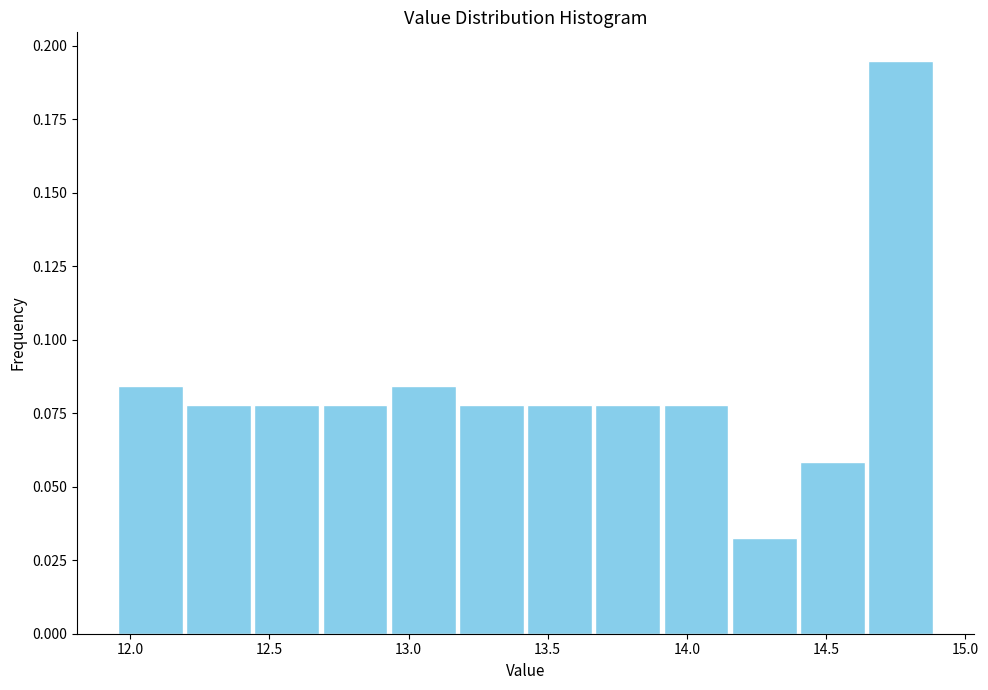

What is the height of the bar covering 12.930 to 13.175 on the x-axis? Neither the bar edges nor the heights are printed on the chart, so give them approximately, as read against the axes.

0.085